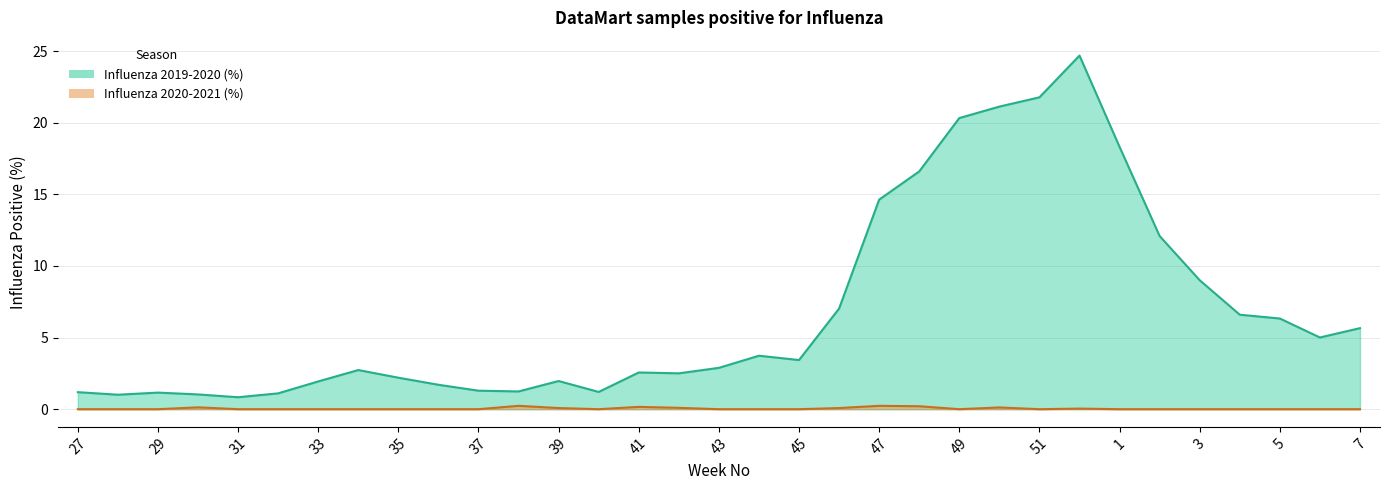

Which series has the largest total across all categories?

Influenza 2019-2020 (%)